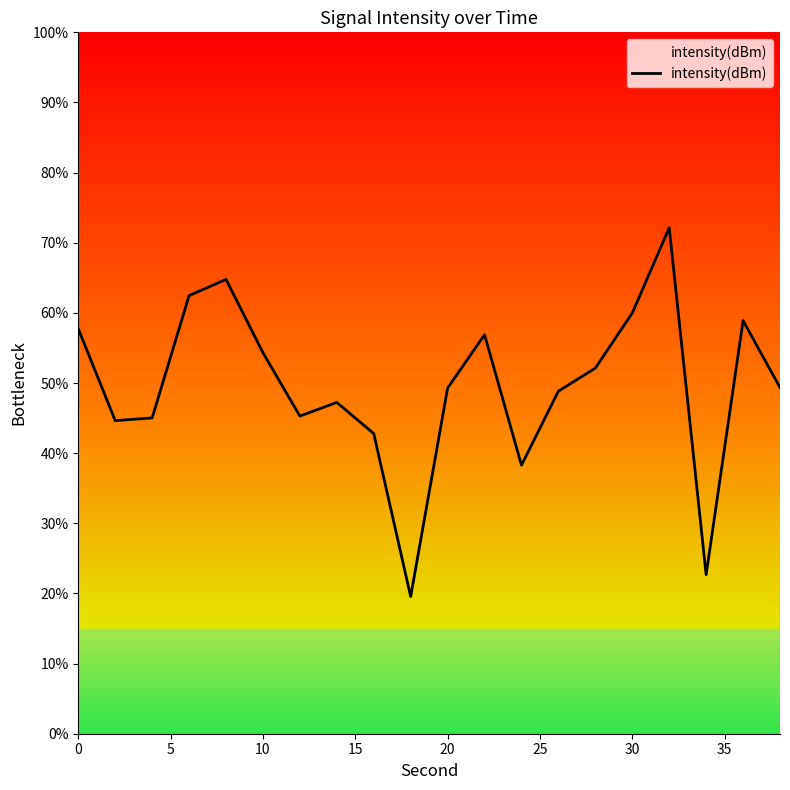

Is this an area chart (filled region under the line)?

No